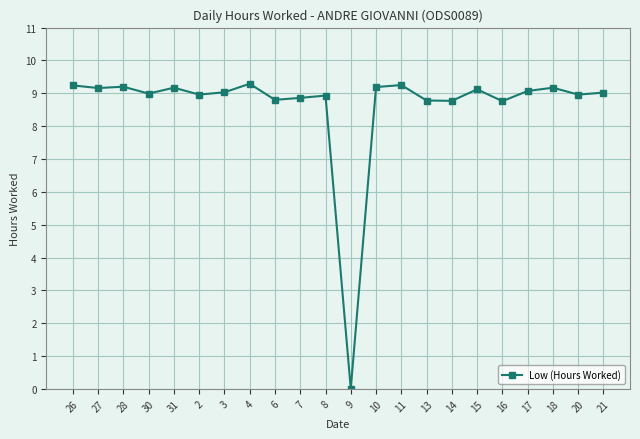

What is the difference between the maximum and second lowest values?

0.5